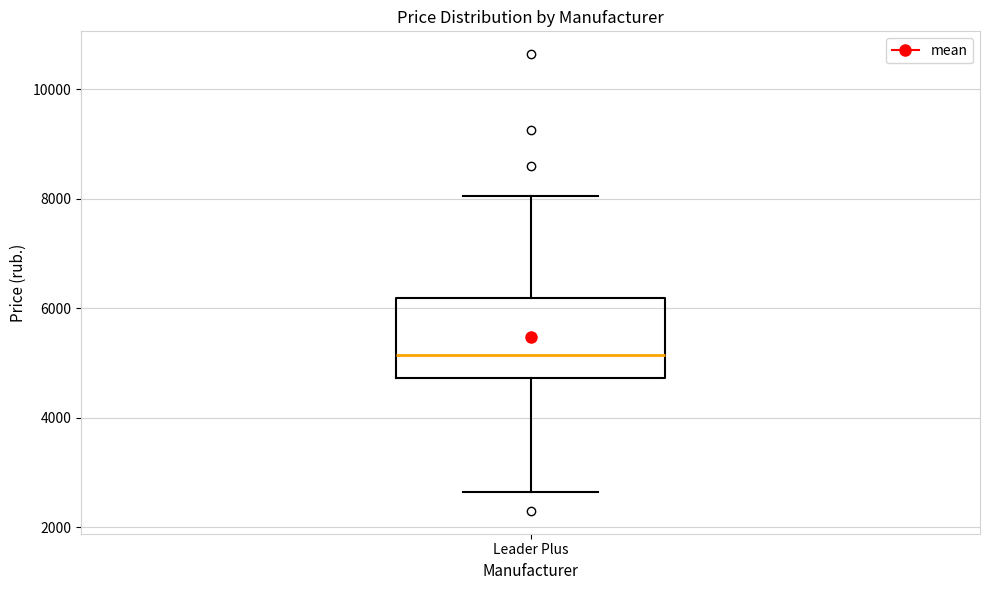

Where is the lower edge of the box for Leader Plus on the y-axis? The values are not printed on the chart, so give them approximately, as read against the axis.

4800